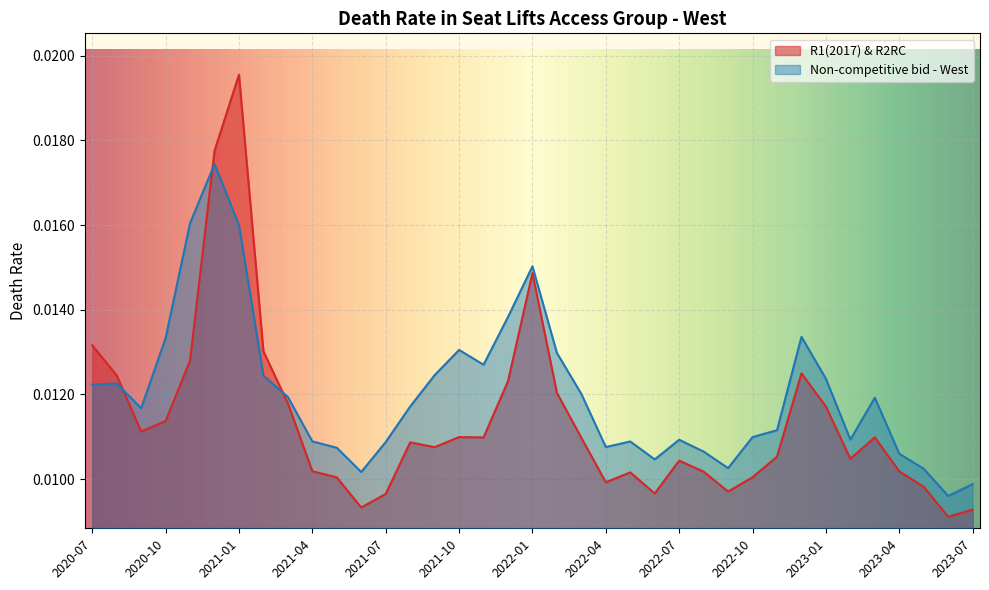

True or false: Non-competitive bid - West has more than 1 points higher than both neighbors.

True